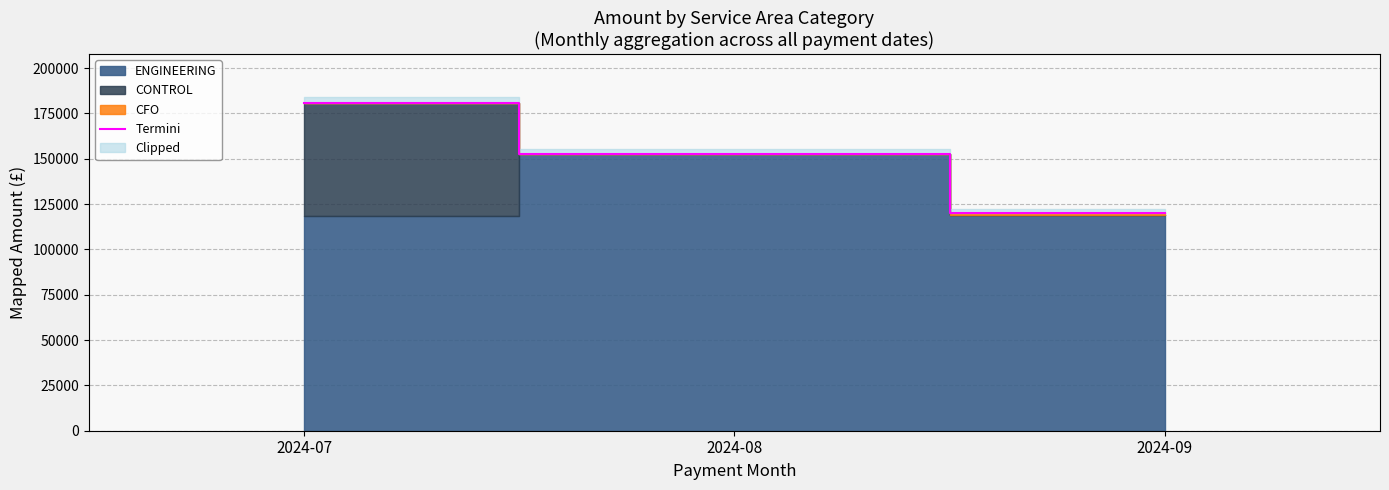

Where does the data first go above 152565?

2024-07